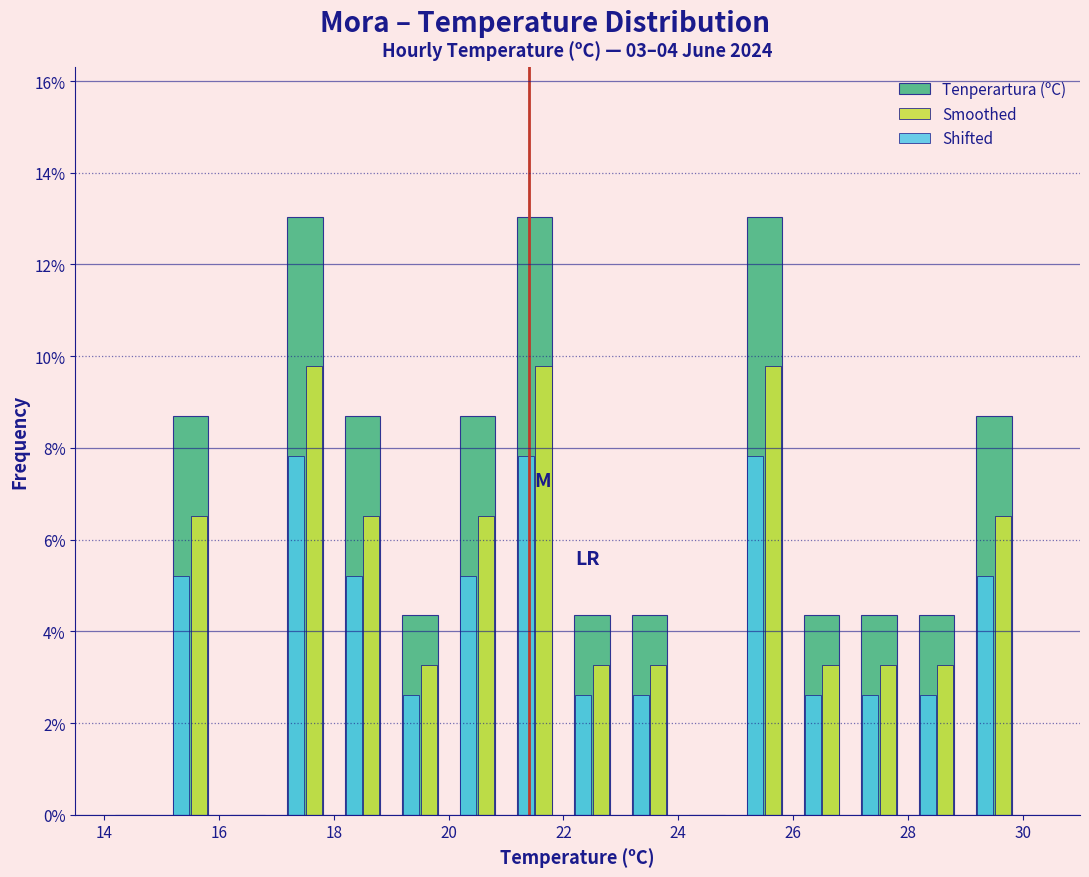

What is the height of the Shifted bar covering 26 to 27 on the x-axis? The values are not printed on the chart, so give them approximately, as read against the axis.

2.6